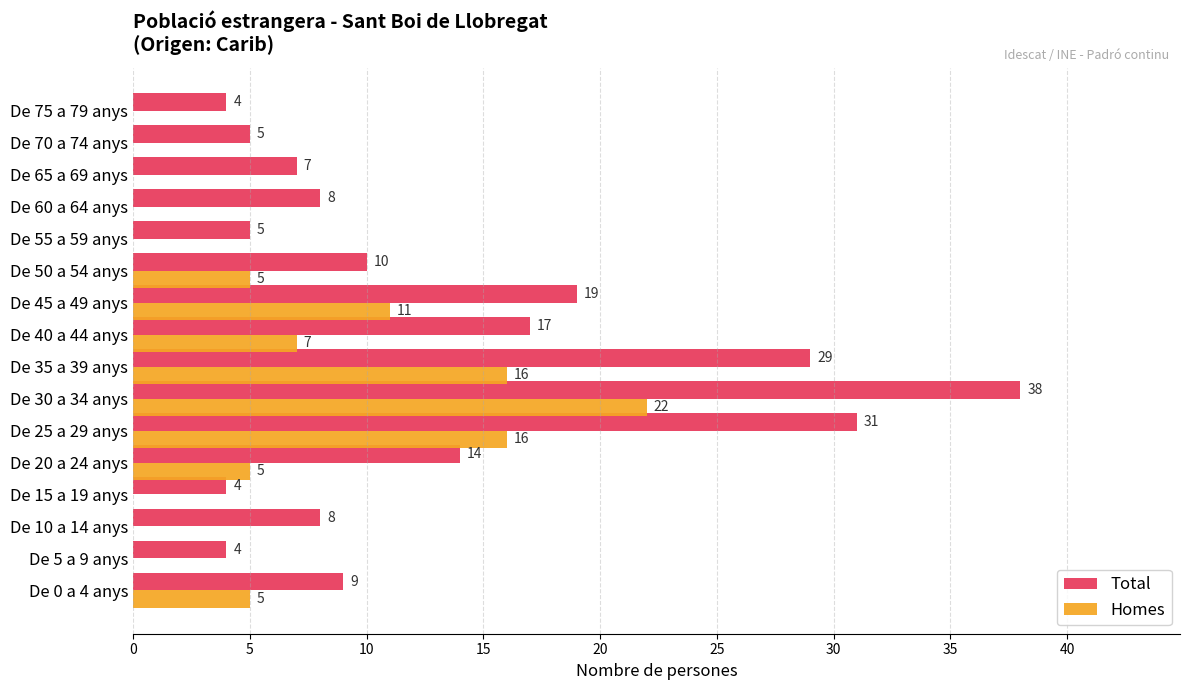

The value of Total at De 25 a 29 anys is 55. True or false?

False